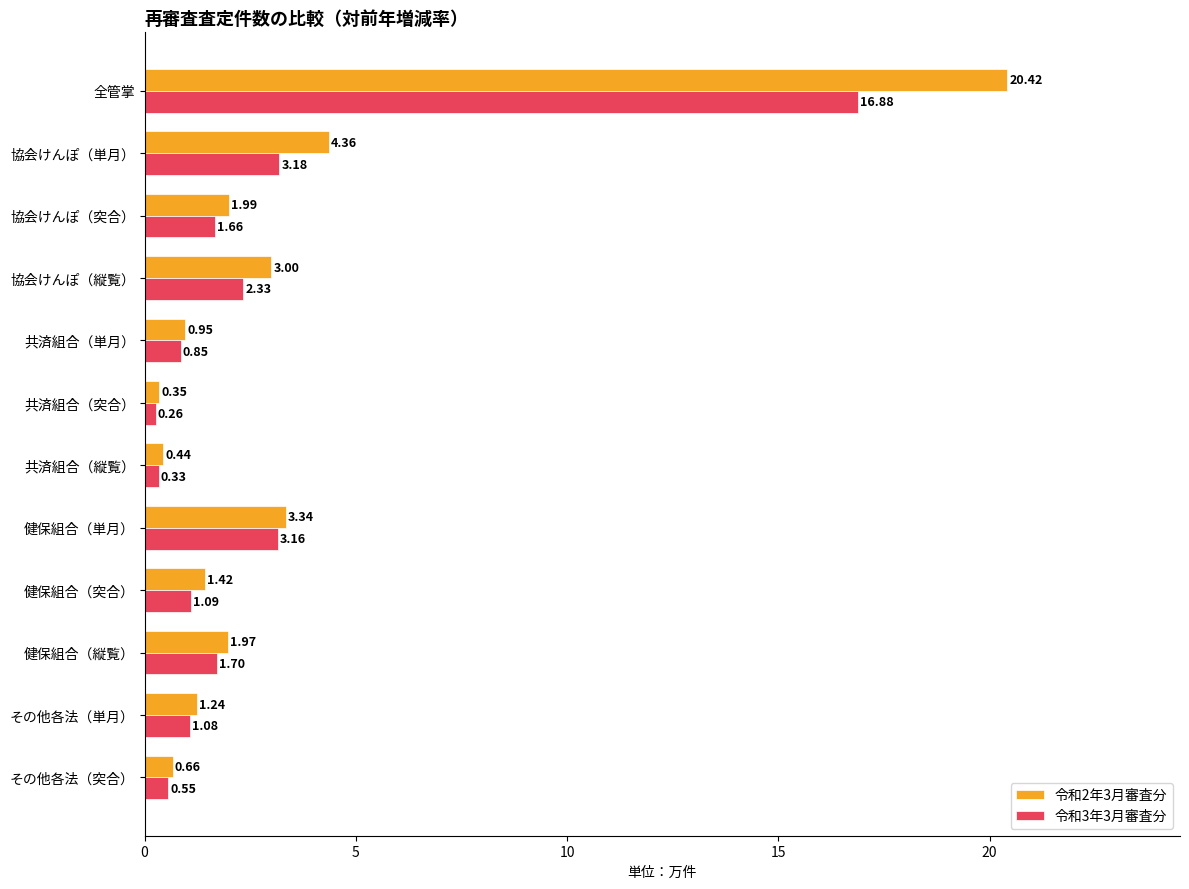

What is the average value of the 令和3年3月審査分 series?

2.8